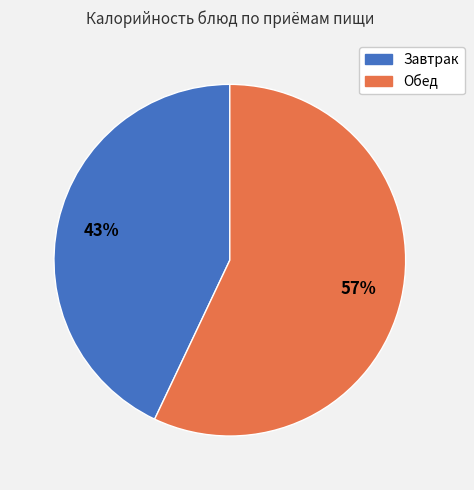

How many slices are in this pie chart?

2